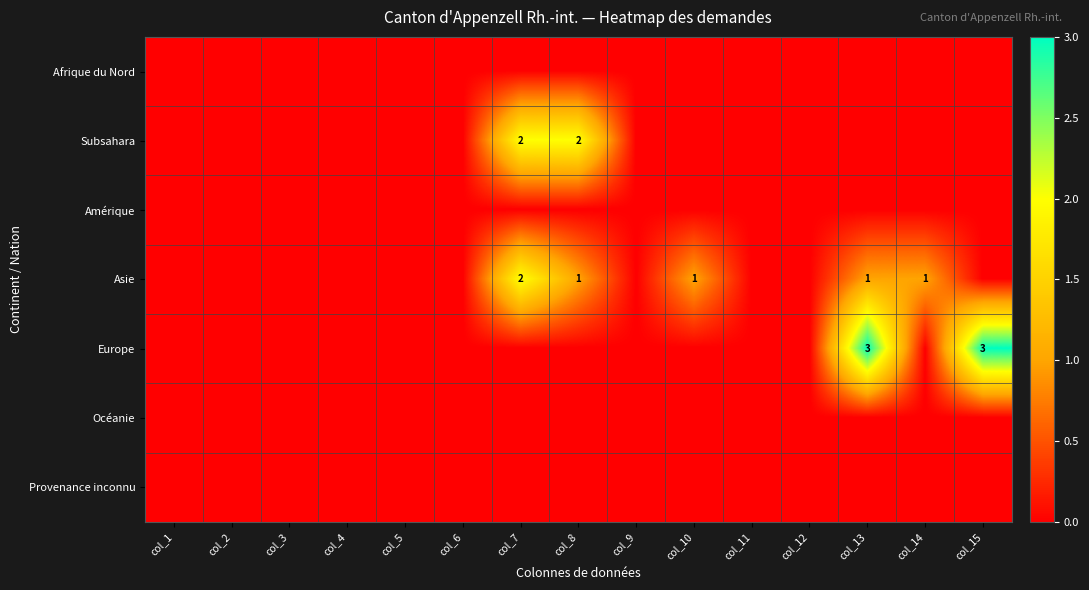

At how many categories does at least one series exceed 2?

2